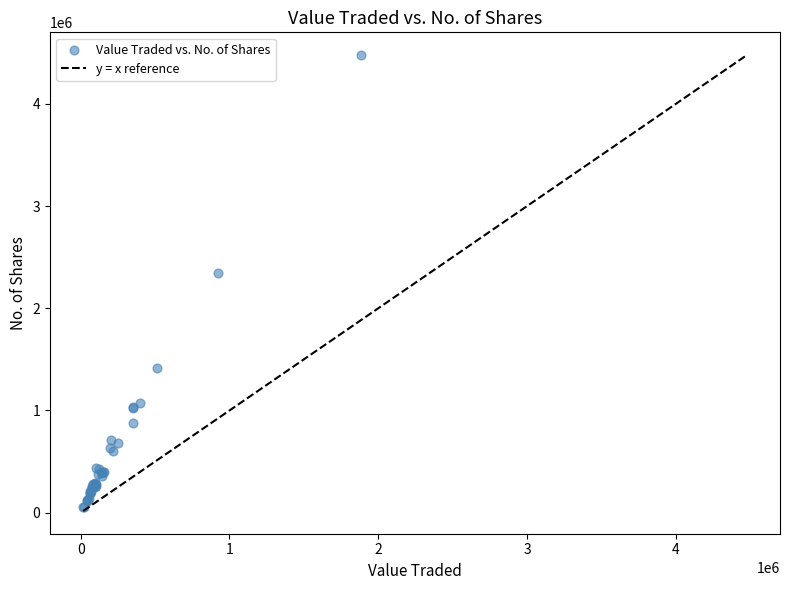

What Y value in the scatter plot is closest to 2266719?

2346626